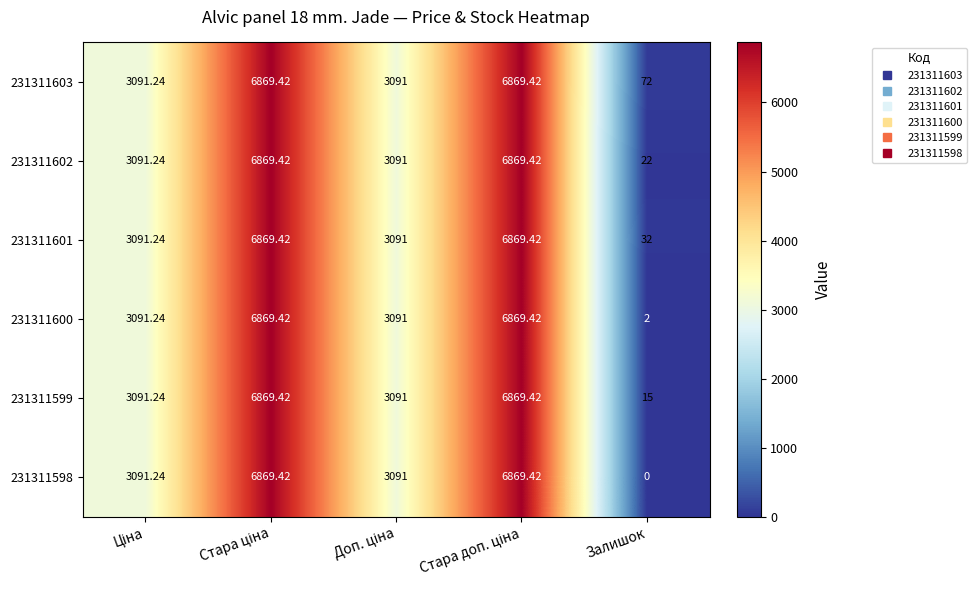

Which label corresponds to the smallest value in the chart?

Залишок